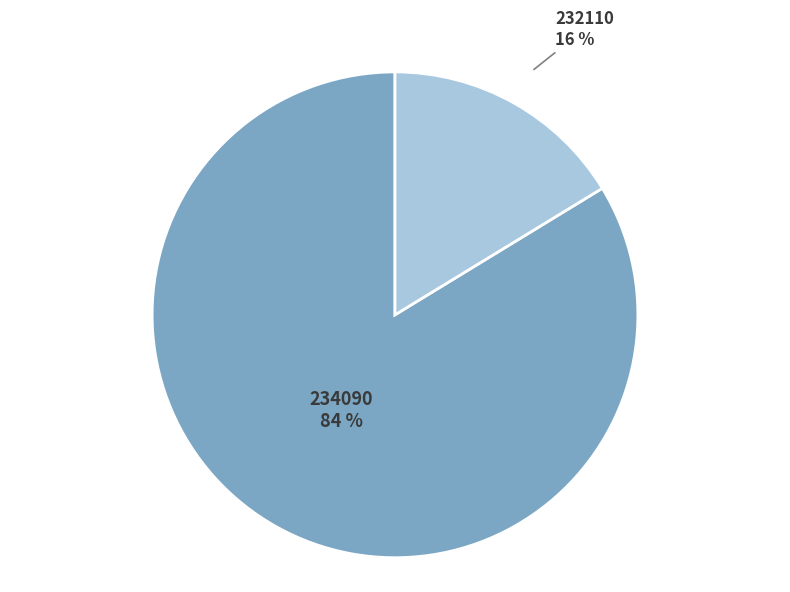

Rank the categories by value from highest to lowest.

234090, 232110